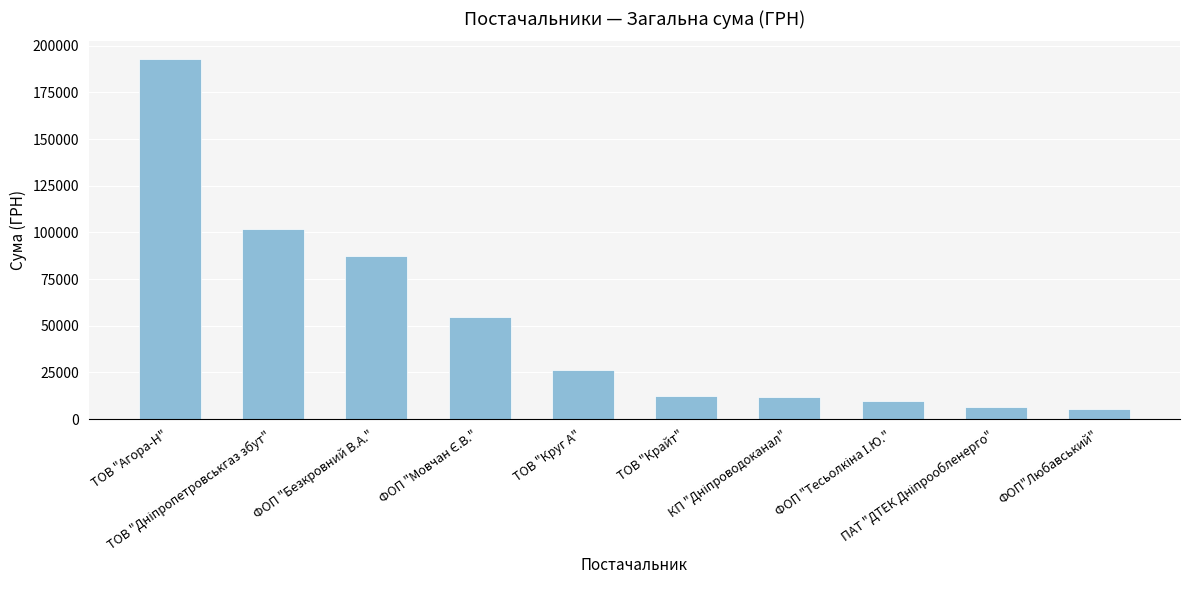

What is the value of the 9th bar from the left?

6521.3